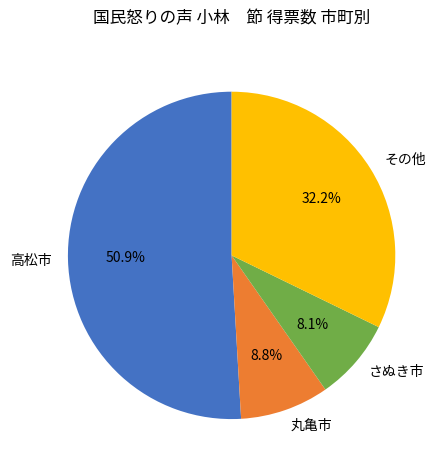

Which slice is the smallest?

さぬき市